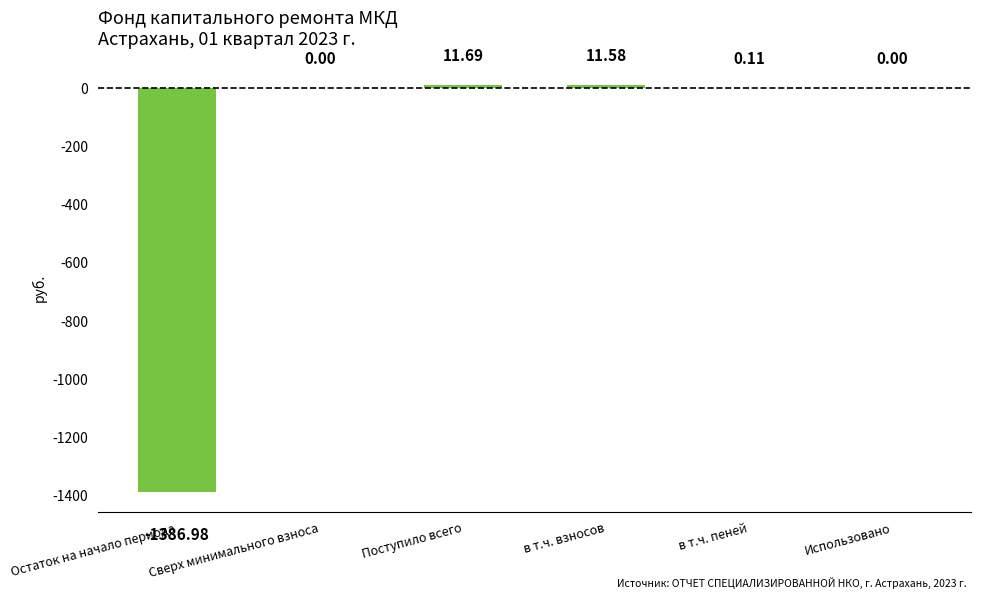

What is the average value?

-227.3